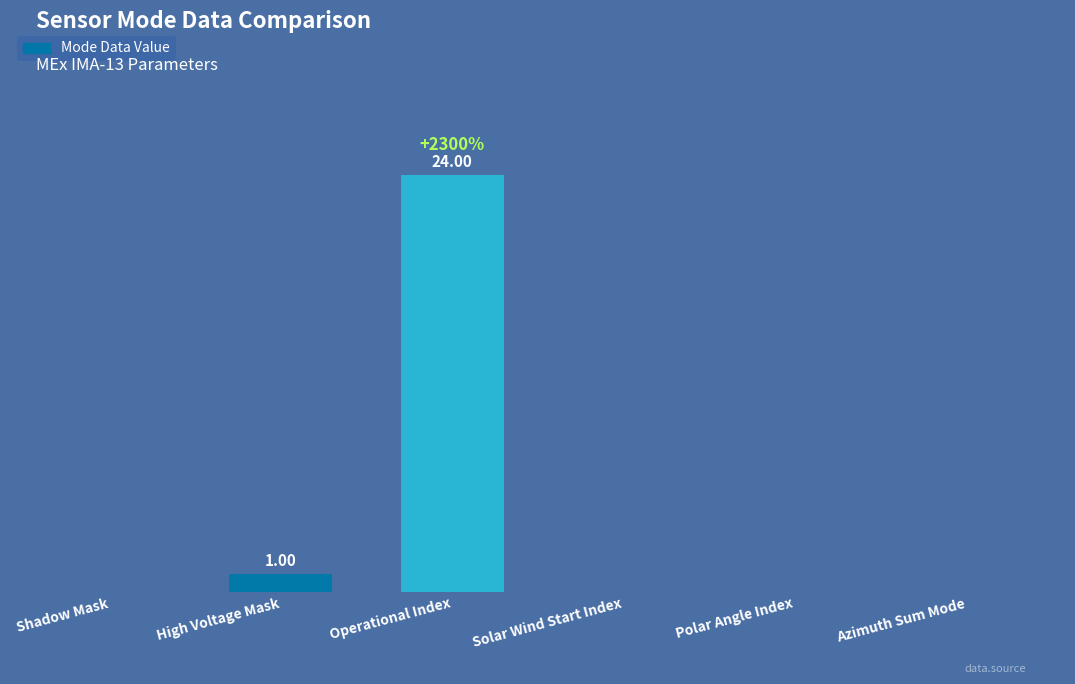

Where is the data nearest to the value 12?

High Voltage Mask